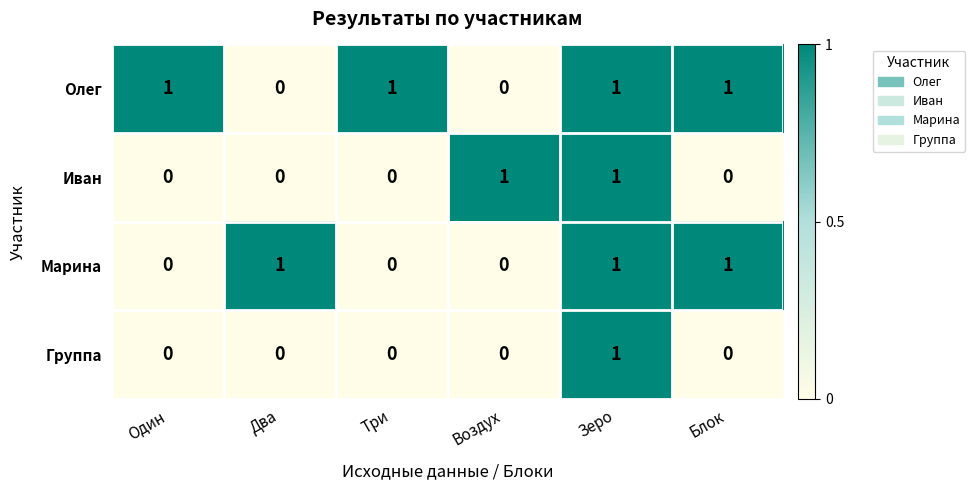

List the series in order of their overall mean, highest first.

Олег, Марина, Иван, Группа